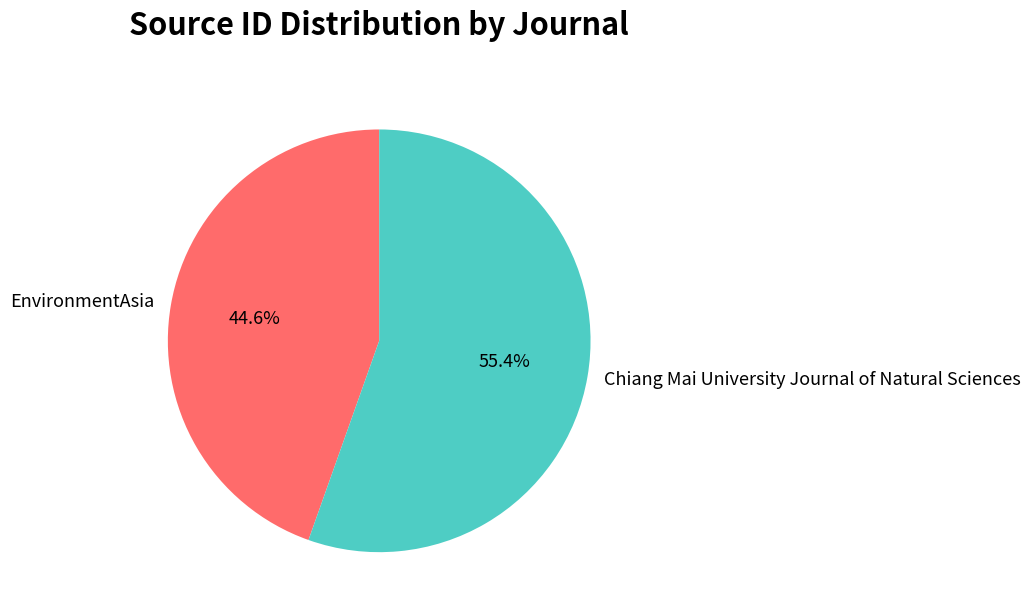

What percentage is the EnvironmentAsia slice, to the nearest percent?

45%